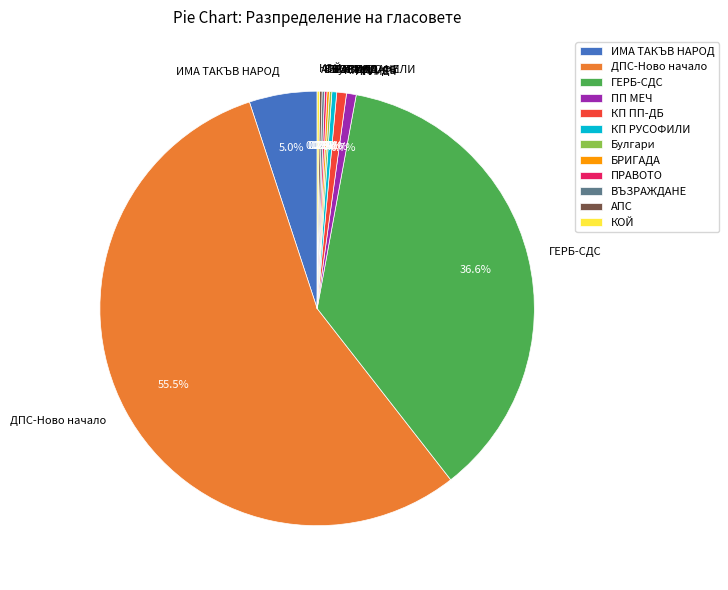

Is there a majority slice in this chart?

Yes